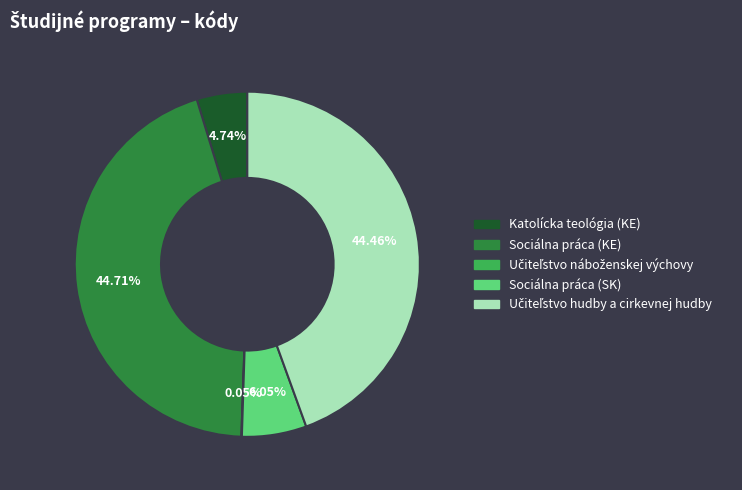

Combined, do Sociálna práca (SK) and Sociálna práca (KE) account for over 50%?

Yes